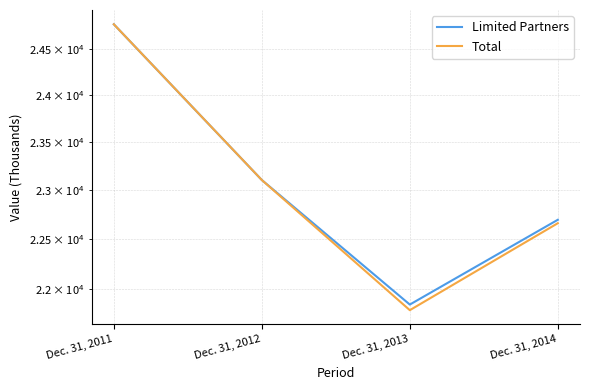

What is the difference between the maximum and second lowest values in the Limited Partners series?

2083